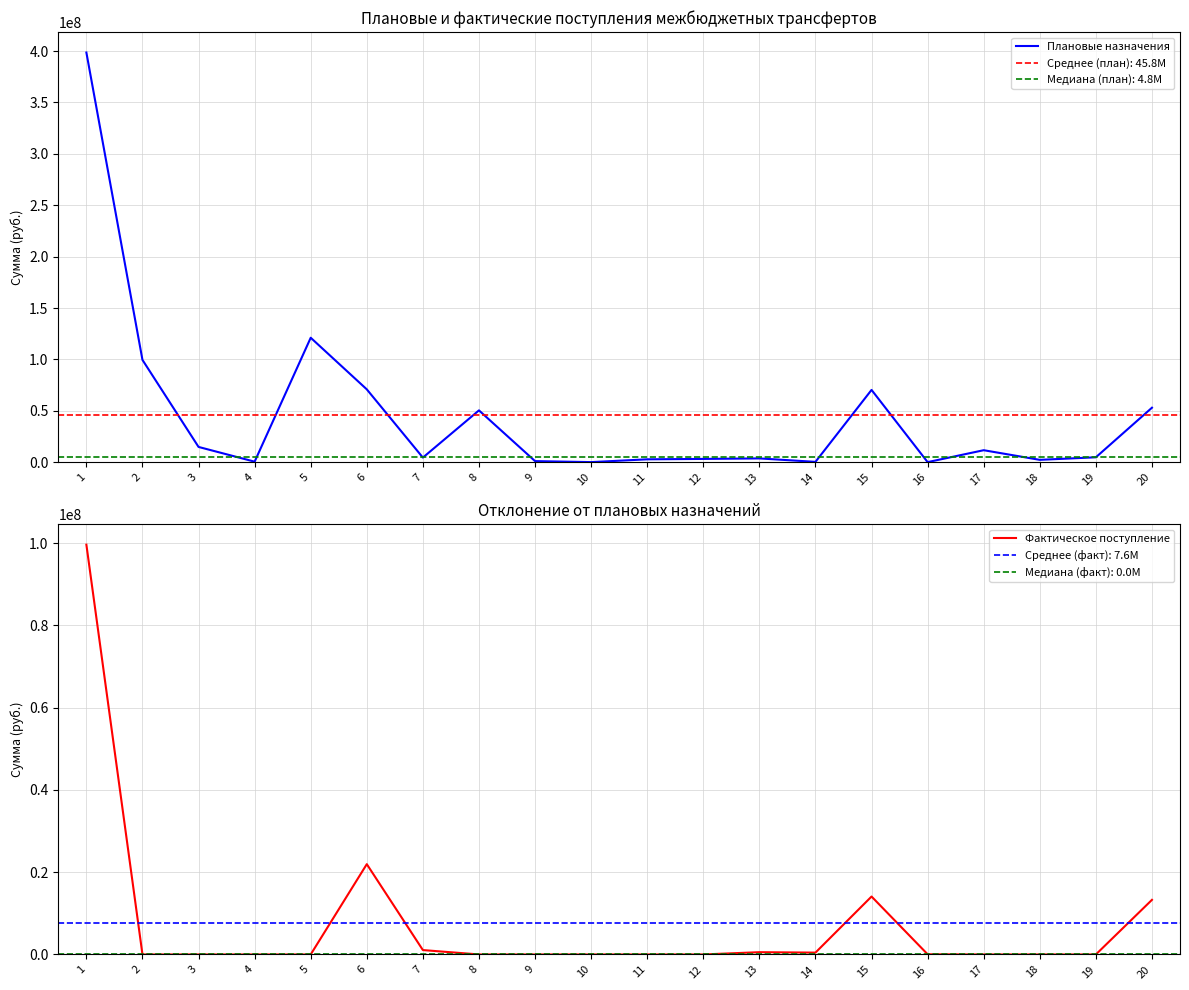

True or false: Фактическое поступление and Плановые назначения intersect in this chart.

False